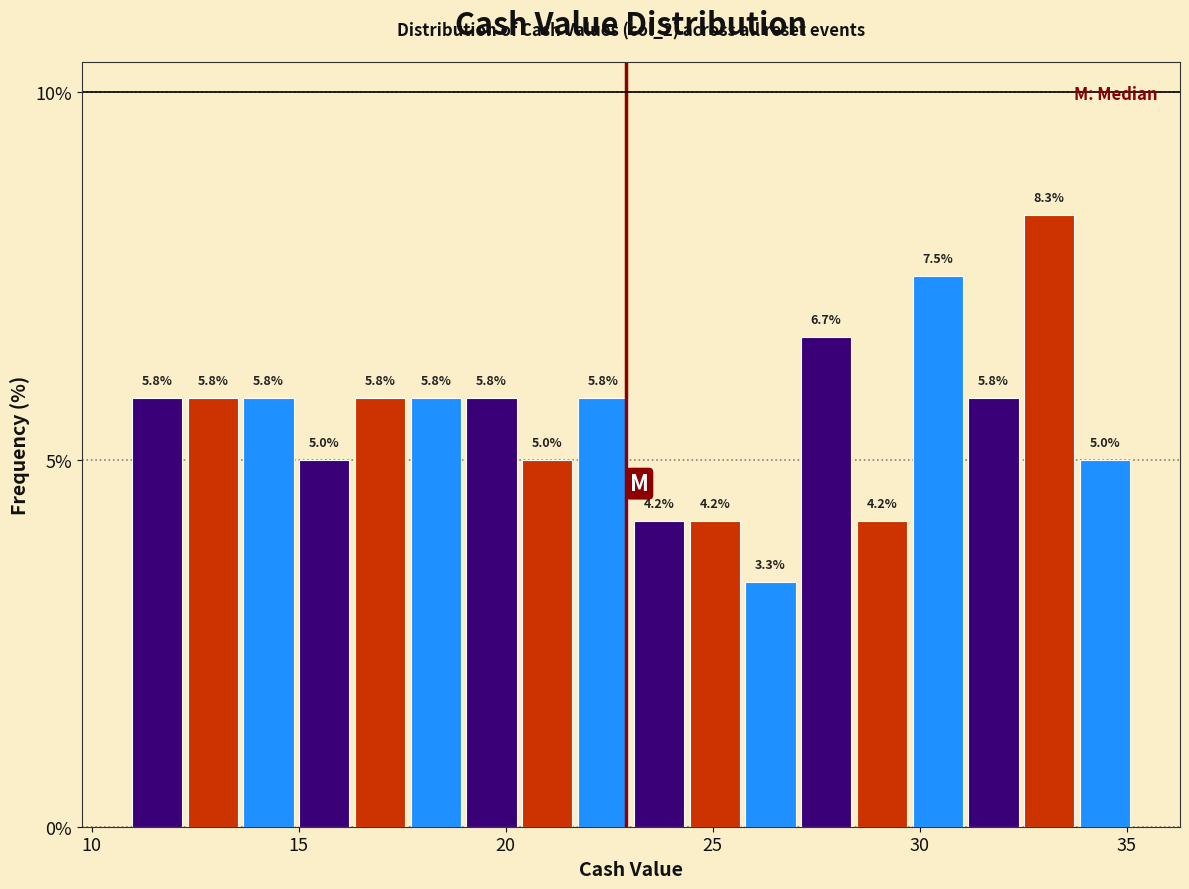

Around what value on the x-axis is the tallest bar? Give the approximate position of its centre, as read against the axis.

33.0